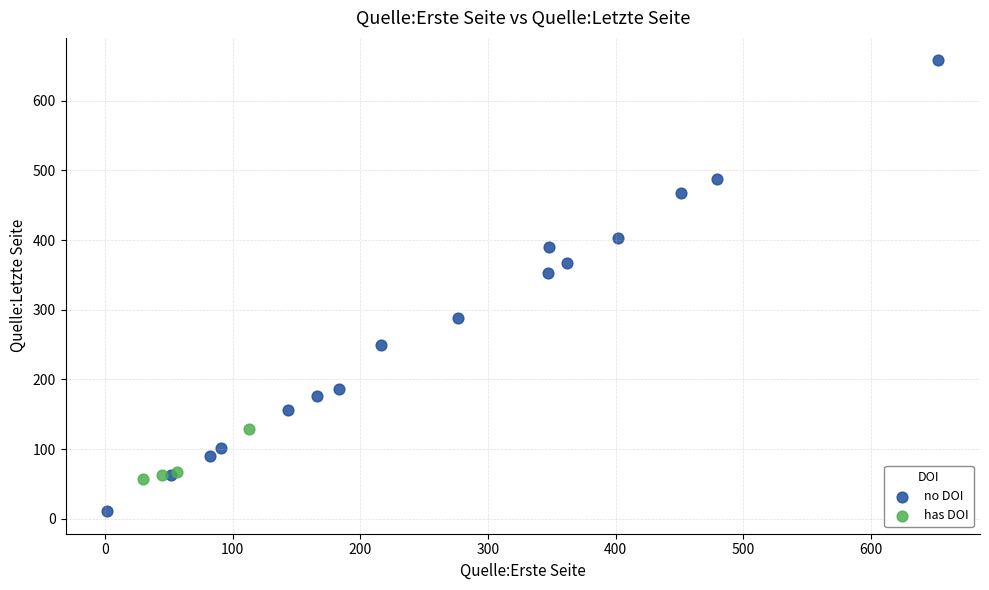

Which series reaches the maximum Y coordinate?

no DOI